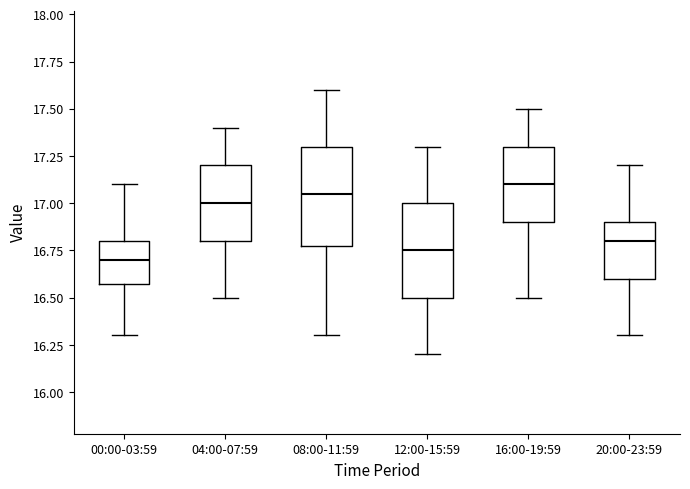

Reading left to right, transcribe this box plot: for each box, give where its median line is, the range the box spans, and where its two whiskers end, as read against the y-axis. The values are not printed on the chart, so give them approximately, as read against the axis.

00:00-03:59: median 16.70, box 16.60 to 16.80, whiskers 16.30 to 17.10
04:00-07:59: median 17.00, box 16.80 to 17.20, whiskers 16.50 to 17.40
08:00-11:59: median 17.05, box 16.80 to 17.30, whiskers 16.30 to 17.60
12:00-15:59: median 16.75, box 16.50 to 17.00, whiskers 16.20 to 17.30
16:00-19:59: median 17.10, box 16.90 to 17.30, whiskers 16.50 to 17.50
20:00-23:59: median 16.80, box 16.60 to 16.90, whiskers 16.30 to 17.20